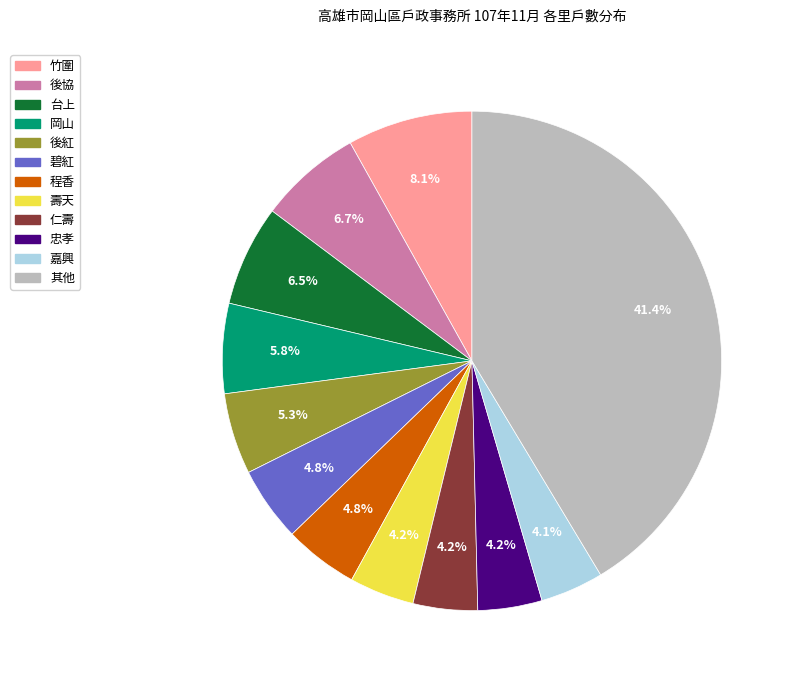

Is there any slice that represents more than half of the pie?

No